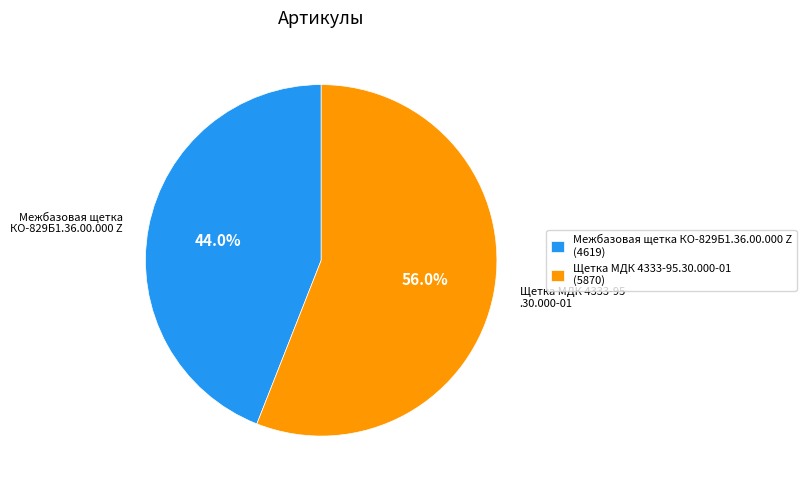

Is the sum of Межбазовая щетка КО-829Б1.36.00.000 Z (4619) and Щетка МДК 4333-95.30.000-01 (5870) greater than half?

Yes